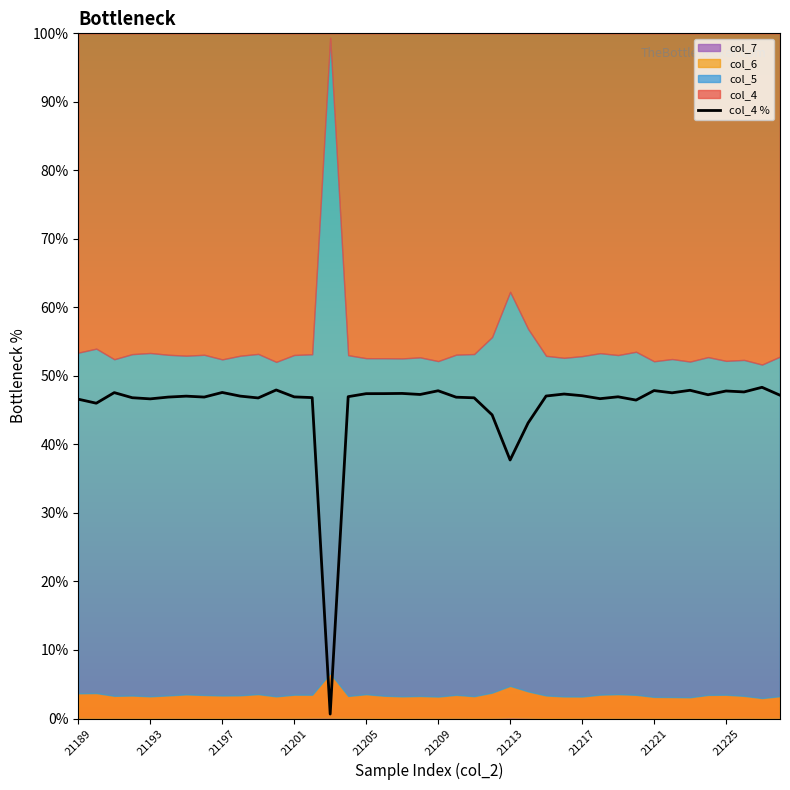

How many interior local valleys (lower than both neighbors) does the data have?

12